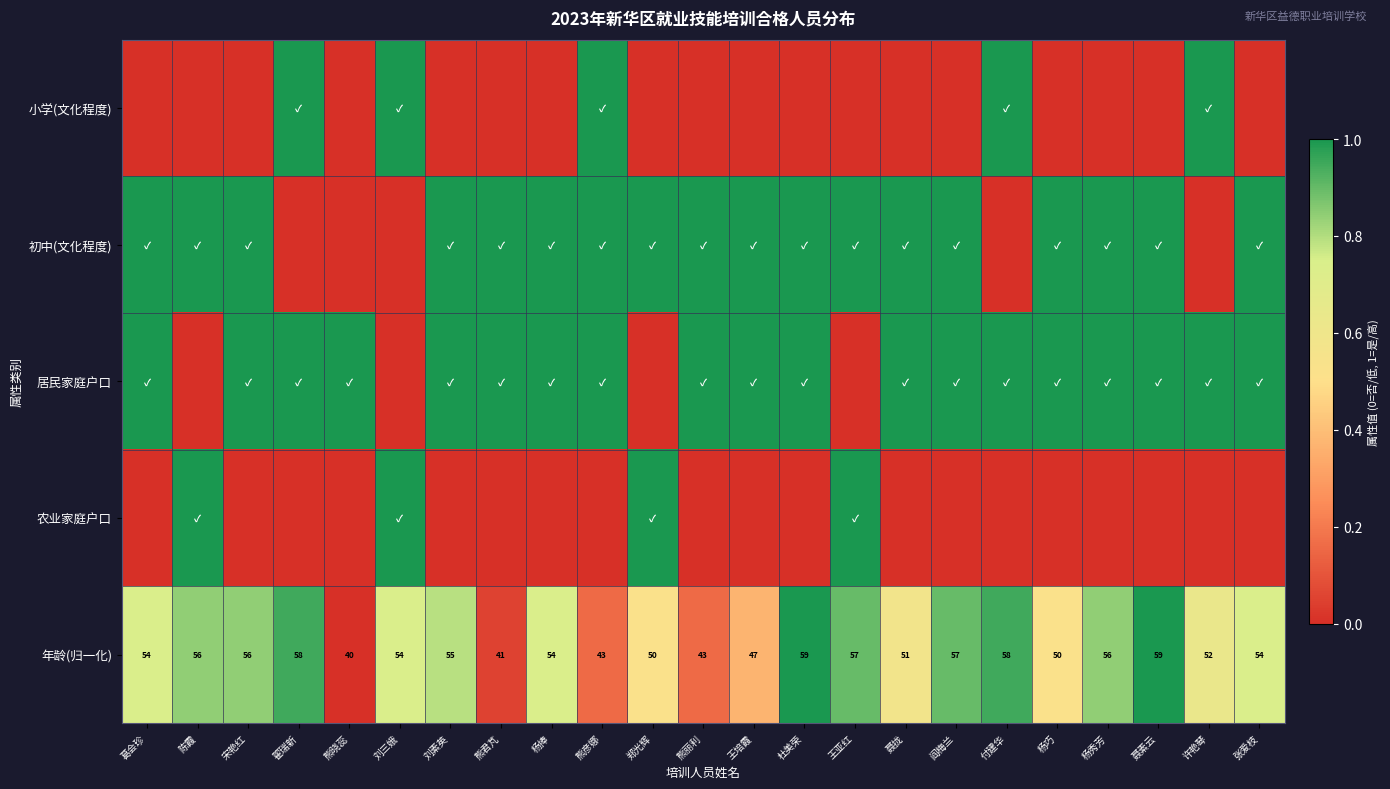

What is the highest value of the 年龄(归一化) series?

59